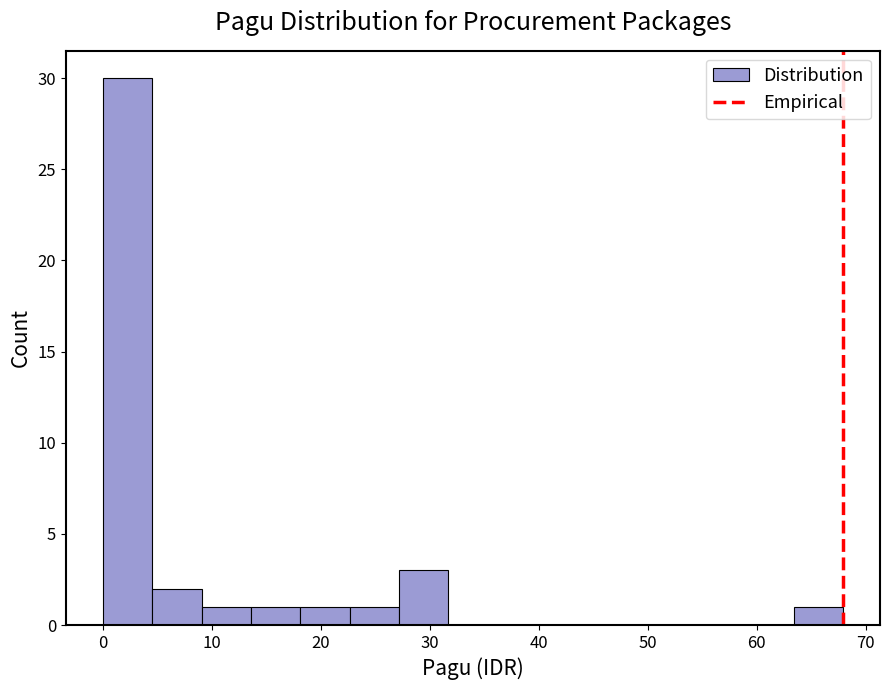

How tall is the bar that spans 18 to 23 on the x-axis? Neither the bar edges nor the heights are printed on the chart, so give them approximately, as read against the axes.

1